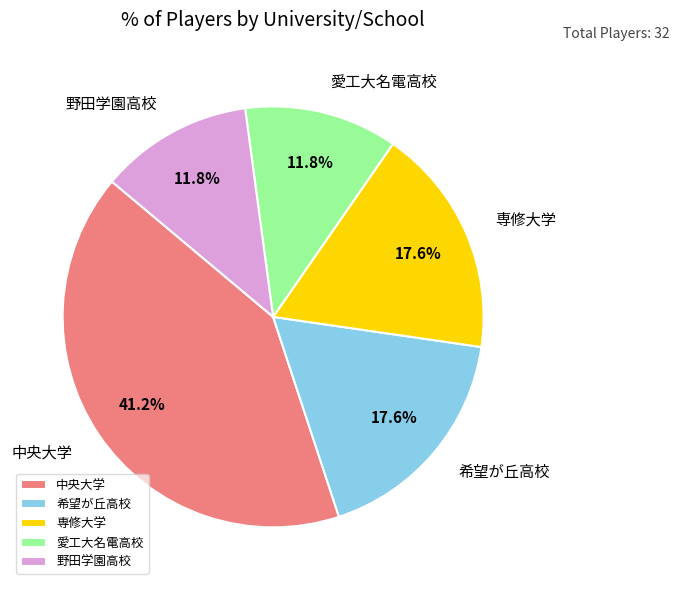

To the nearest percent, what portion does 野田学園高校 represent?

12%